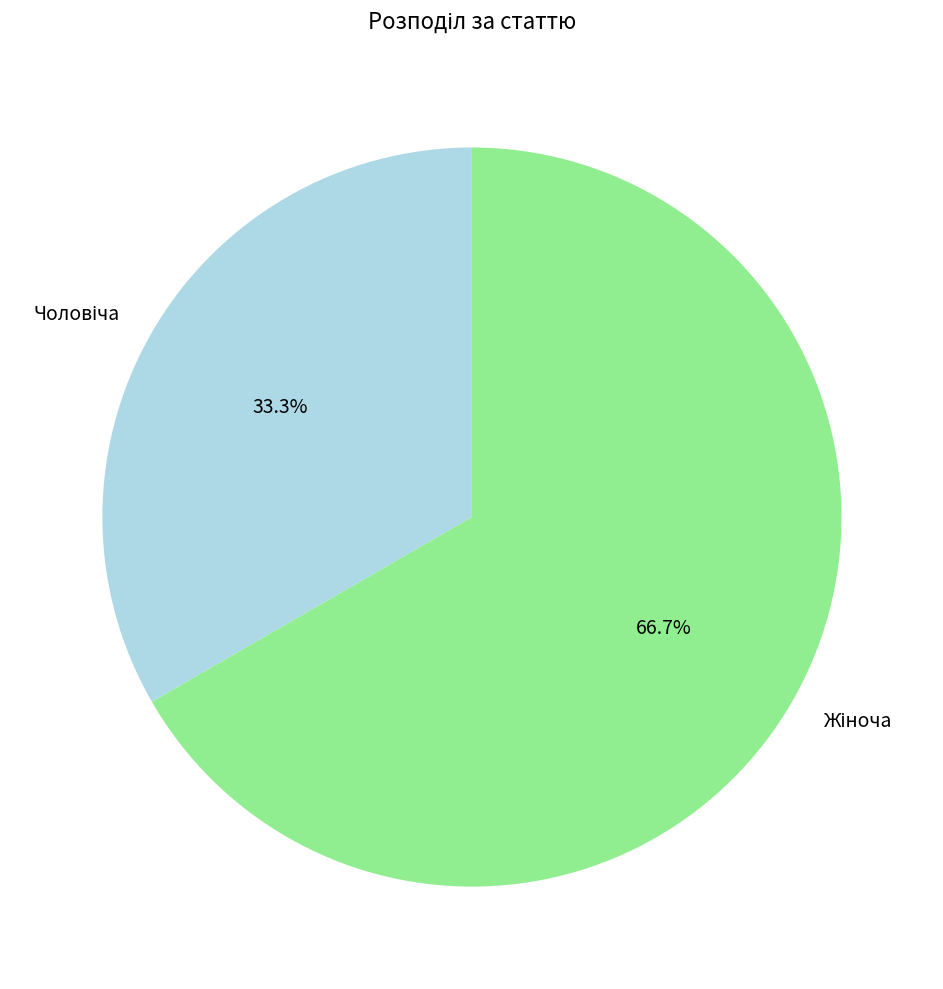

Is there any slice that represents more than half of the pie?

Yes